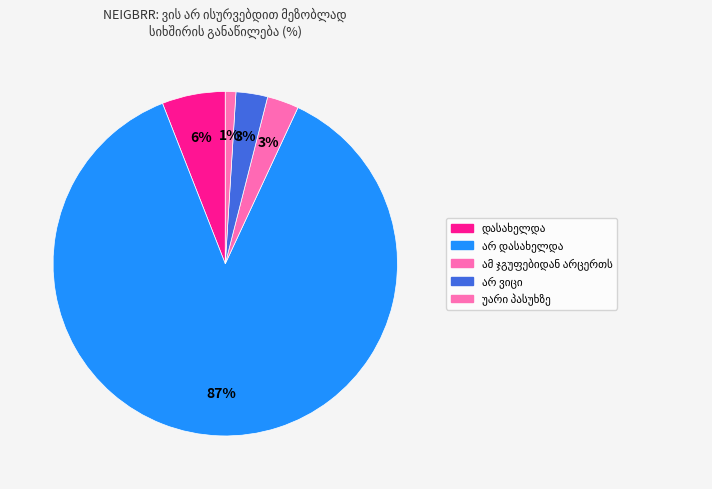

How many slices are in this pie chart?

5